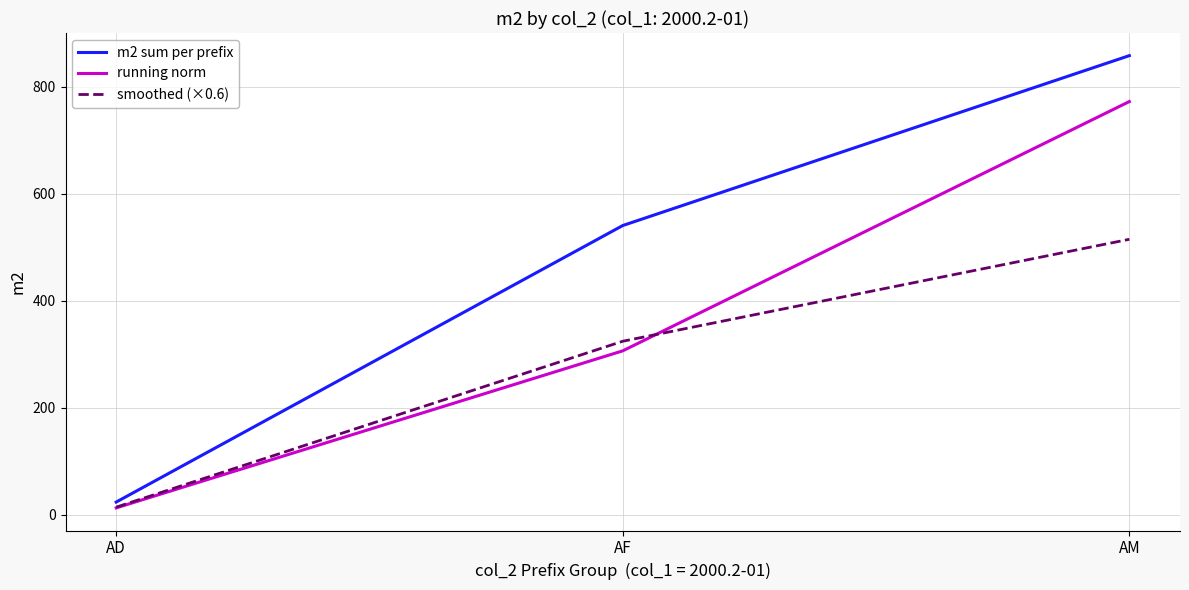

What is the spread (max minus min) of values at AD?

10.9